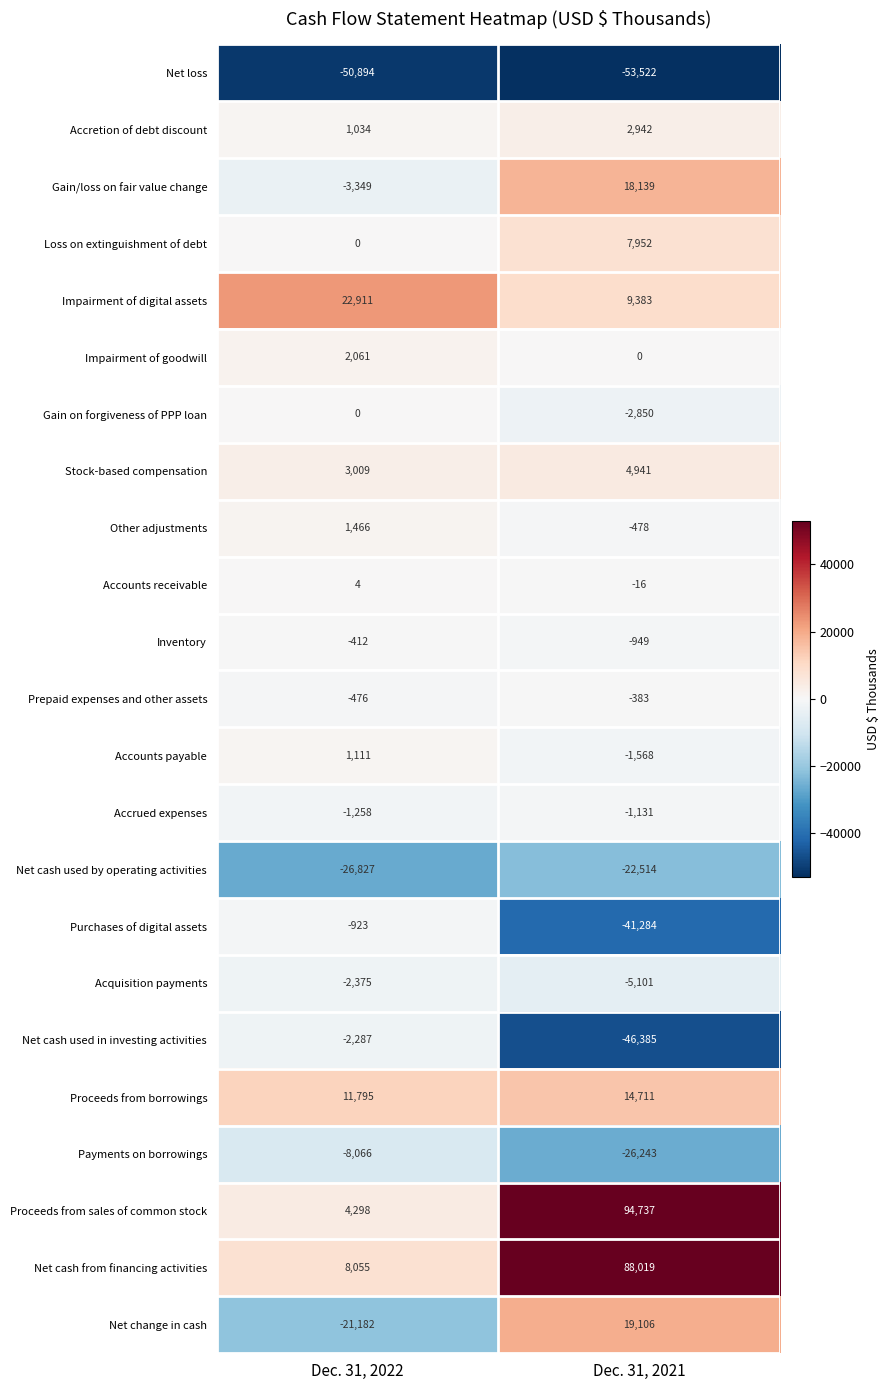

Which series has the widest spread of values?

Proceeds from sales of common stock